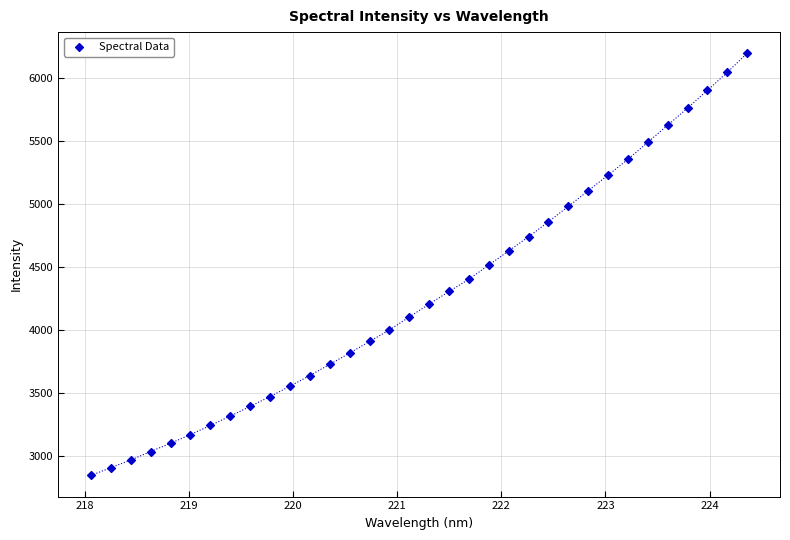

What is the range of Y values (max minus min)?

3357.4